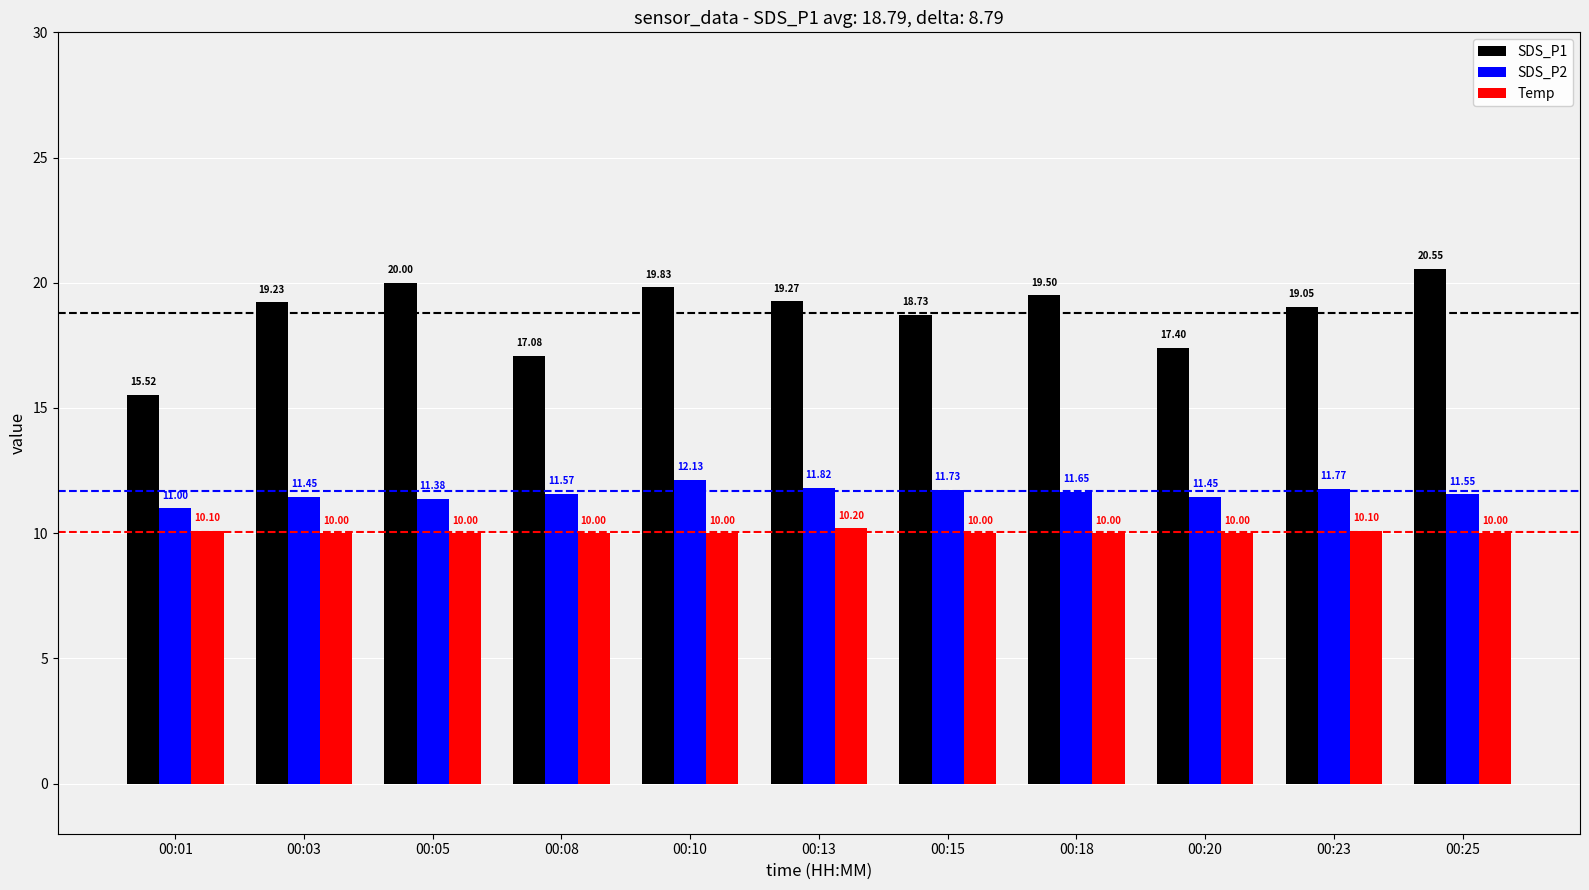

At 00:01, list the series in order from largest to smallest.

SDS_P1, SDS_P2, Temp